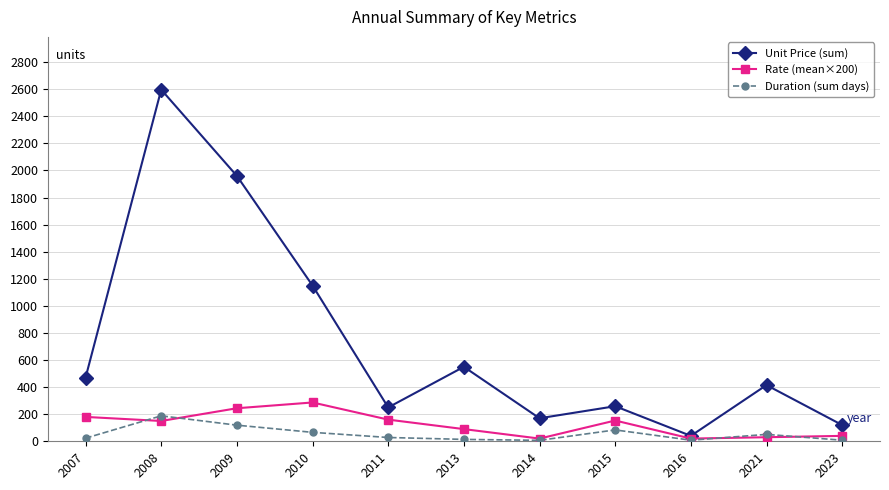

At which category does Rate (mean×200) reach its first local valley?

2008